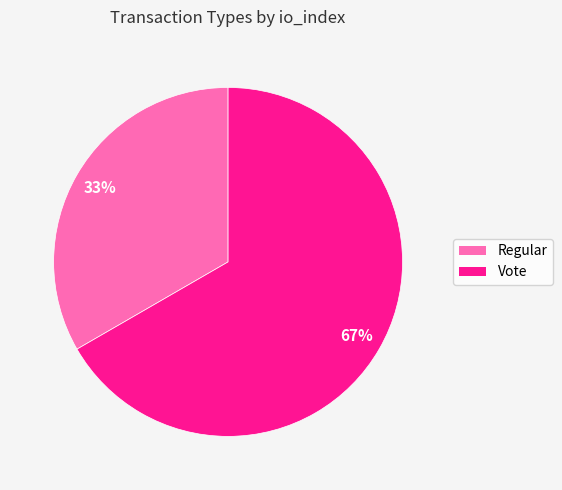

Which slice represents more than half of the pie?

Vote